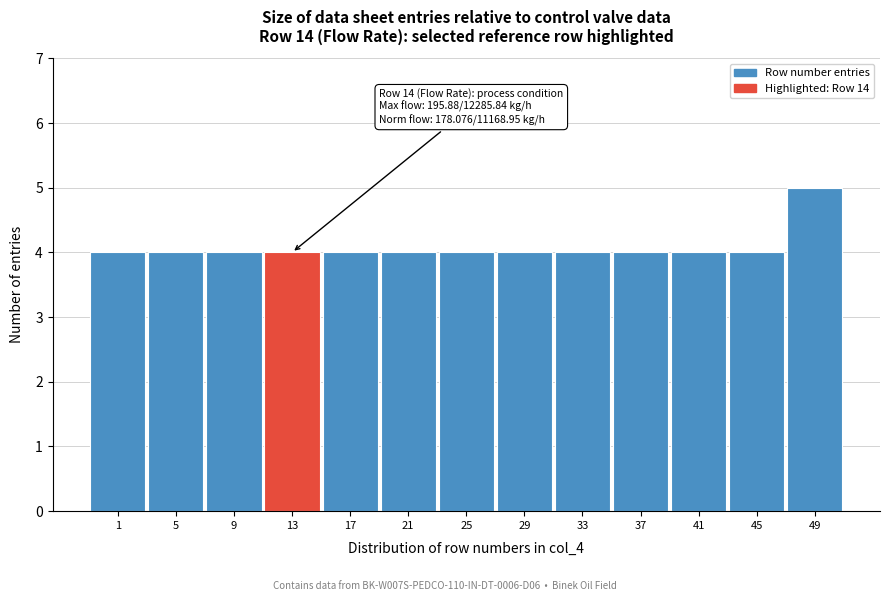

Reading left to right, list all the values displayed in this chart.

4	4	4	4	4	4	4	4	4	4	4	4	5